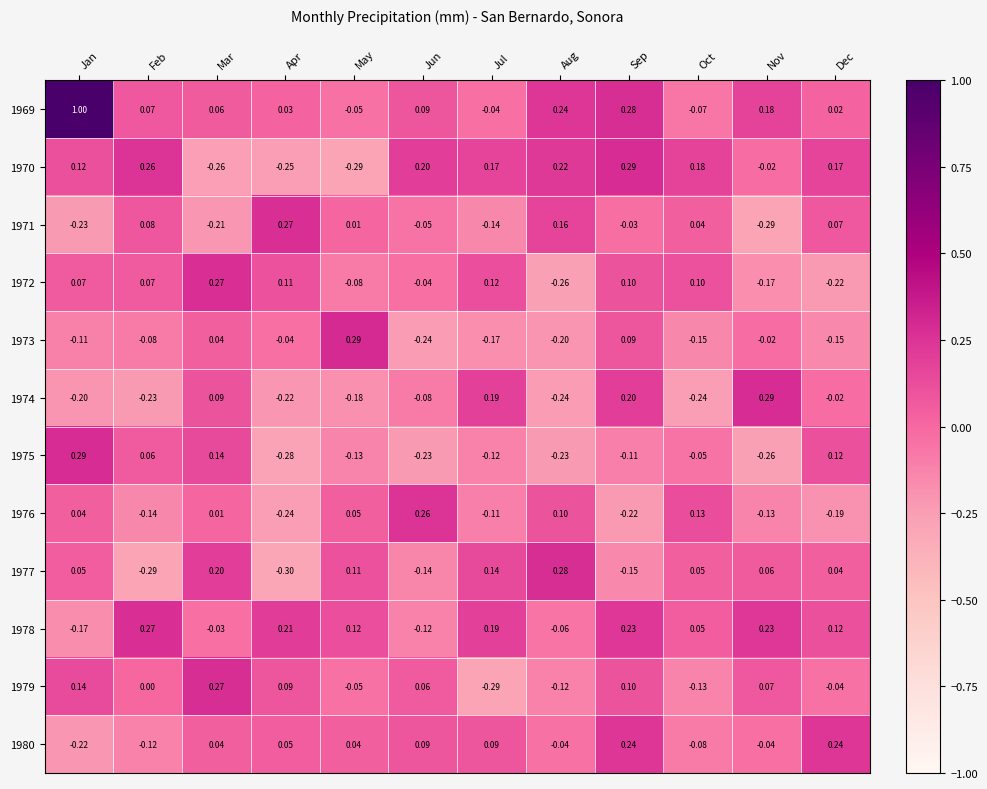

Is the value of 1978 at Jul greater than the value of 1973 at Jul?

Yes